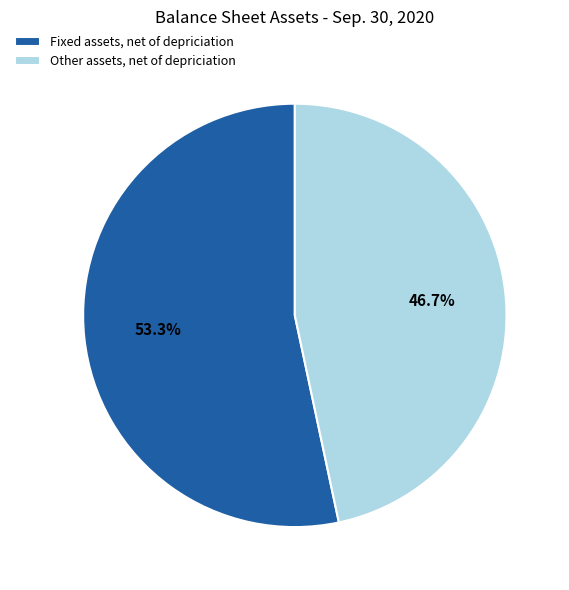

Between Other assets, net of depriciation and Fixed assets, net of depriciation, which is larger?

Fixed assets, net of depriciation